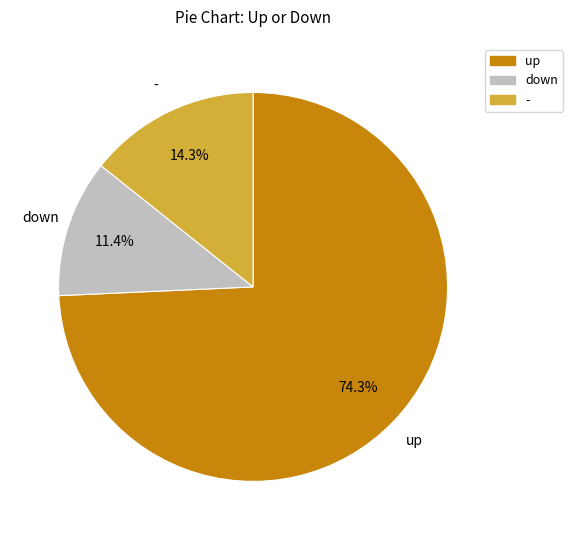

What percentage is NOT represented by down?

88.6%